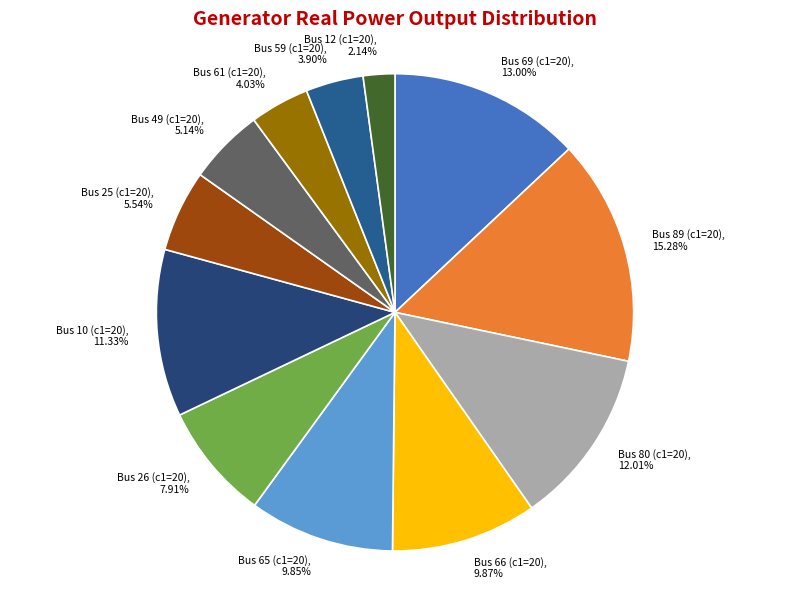

Which slice is the largest?

Bus 89 (c1=20)